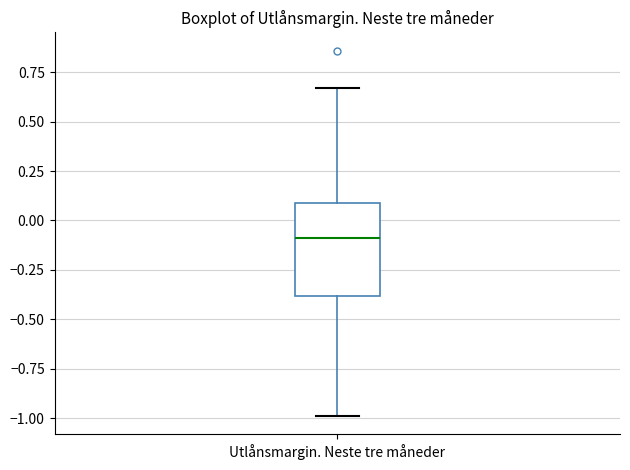

Transcribe this box plot: give where the median line is, the range the box spans, and where the two whiskers end, as read against the y-axis. The values are not printed on the chart, so give them approximately, as read against the axis.

median -0.10, box -0.40 to 0.10, whiskers -1.00 to 0.65